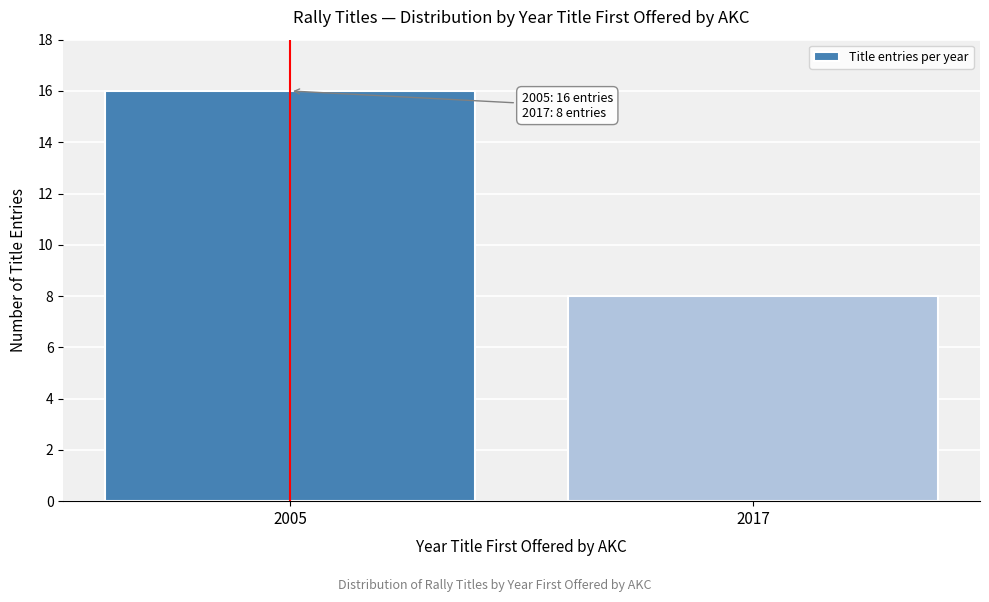

Reading left to right, what are all the values shown in this chart?

2005=16	2017=8